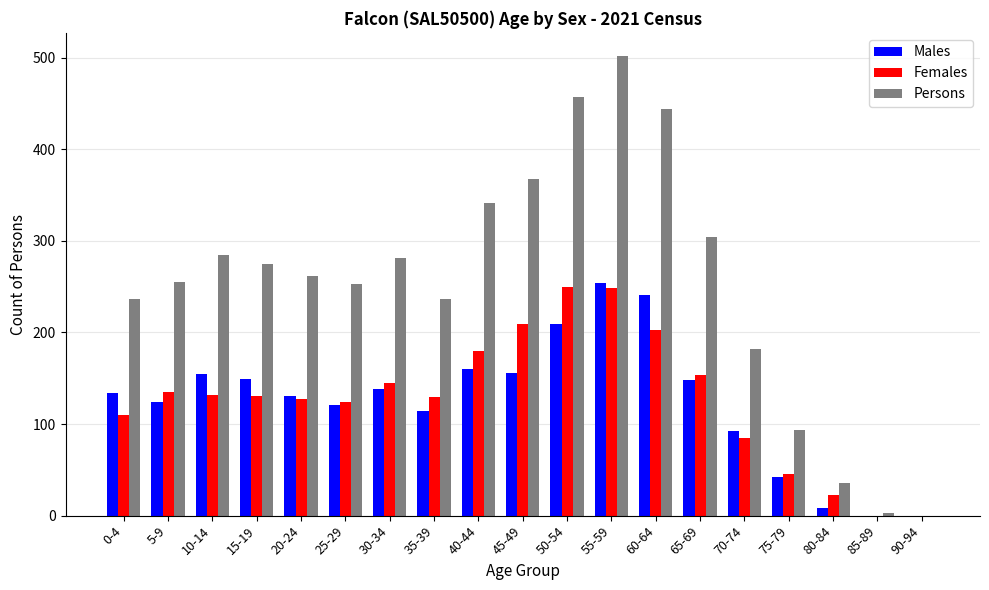

Are the bars horizontal?

No